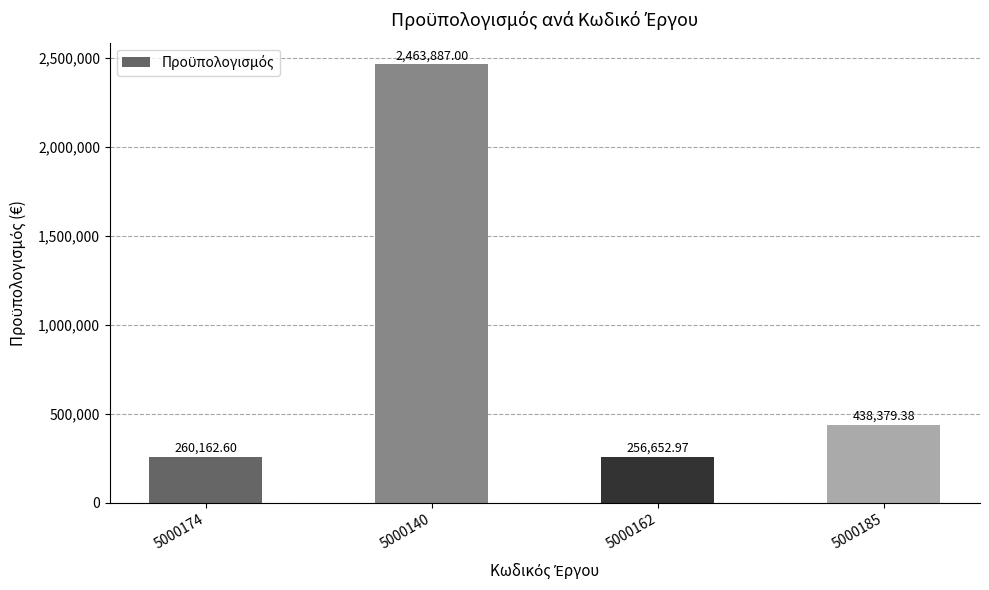

What is the sum of the values at 5000162 and 5000140?

2720540.0